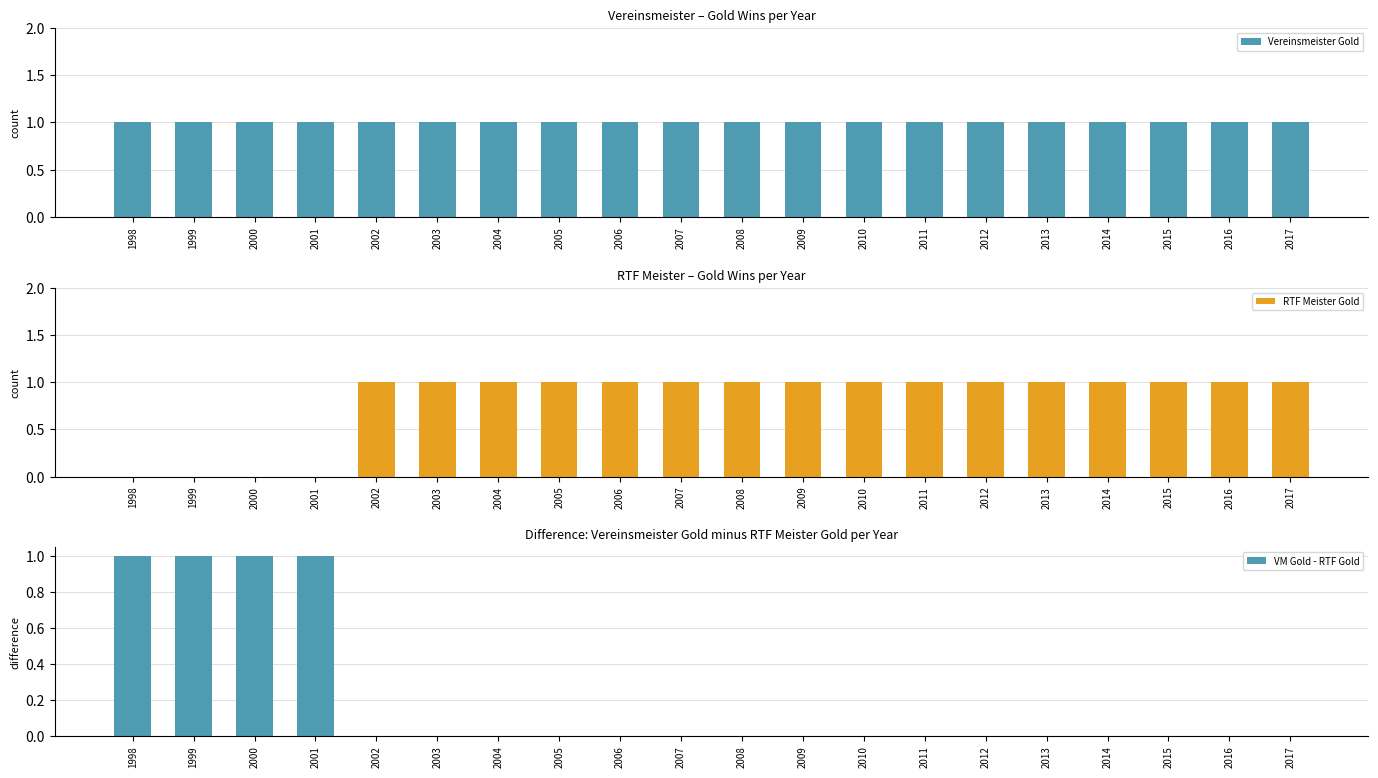

What is the average value of the RTF Meister Gold series?

1